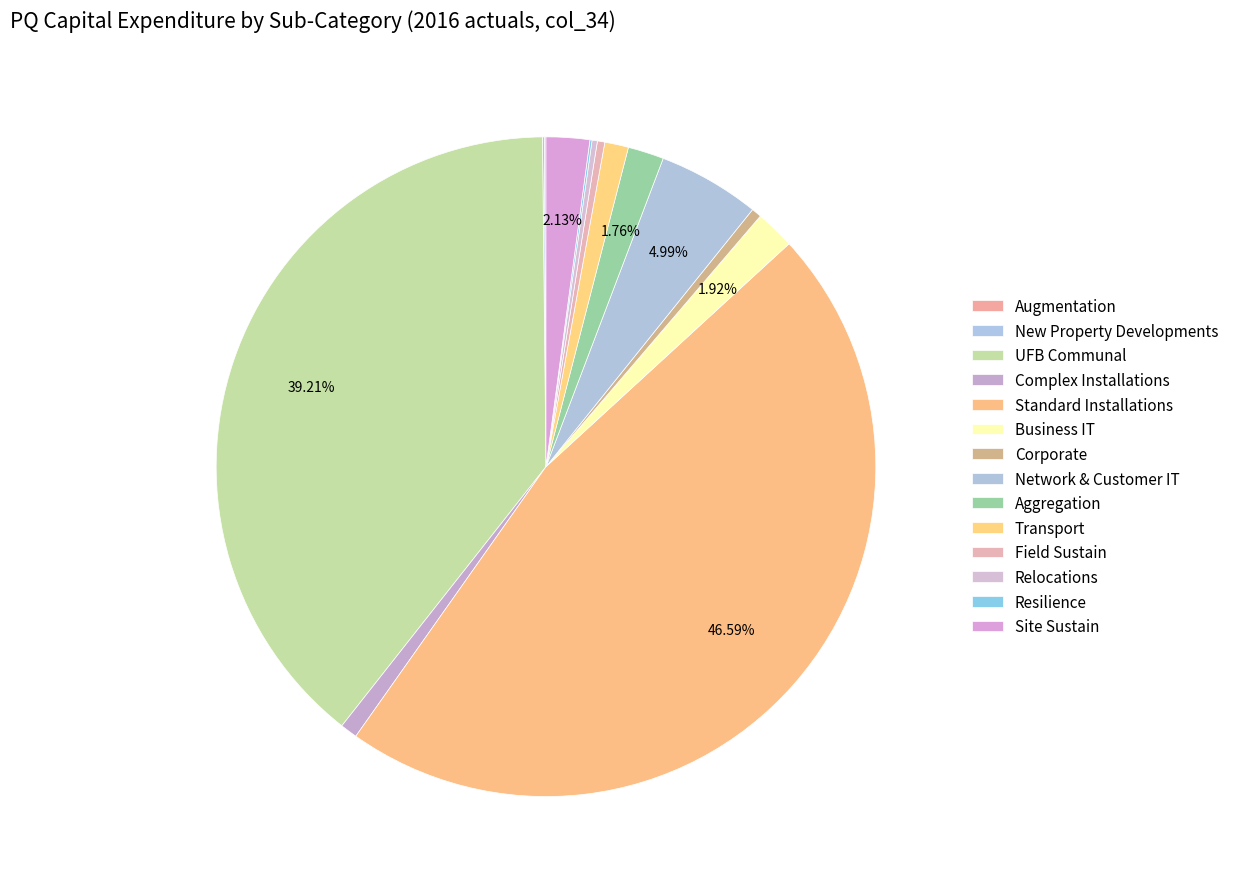

Count the number of slices in the pie.

14